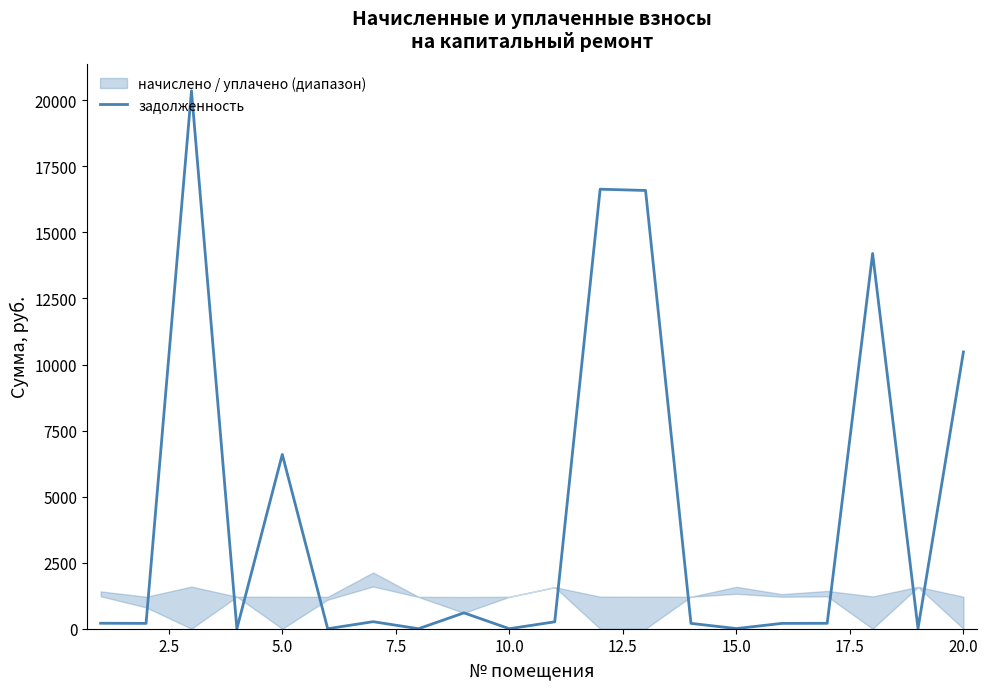

How many values are above zero?

16